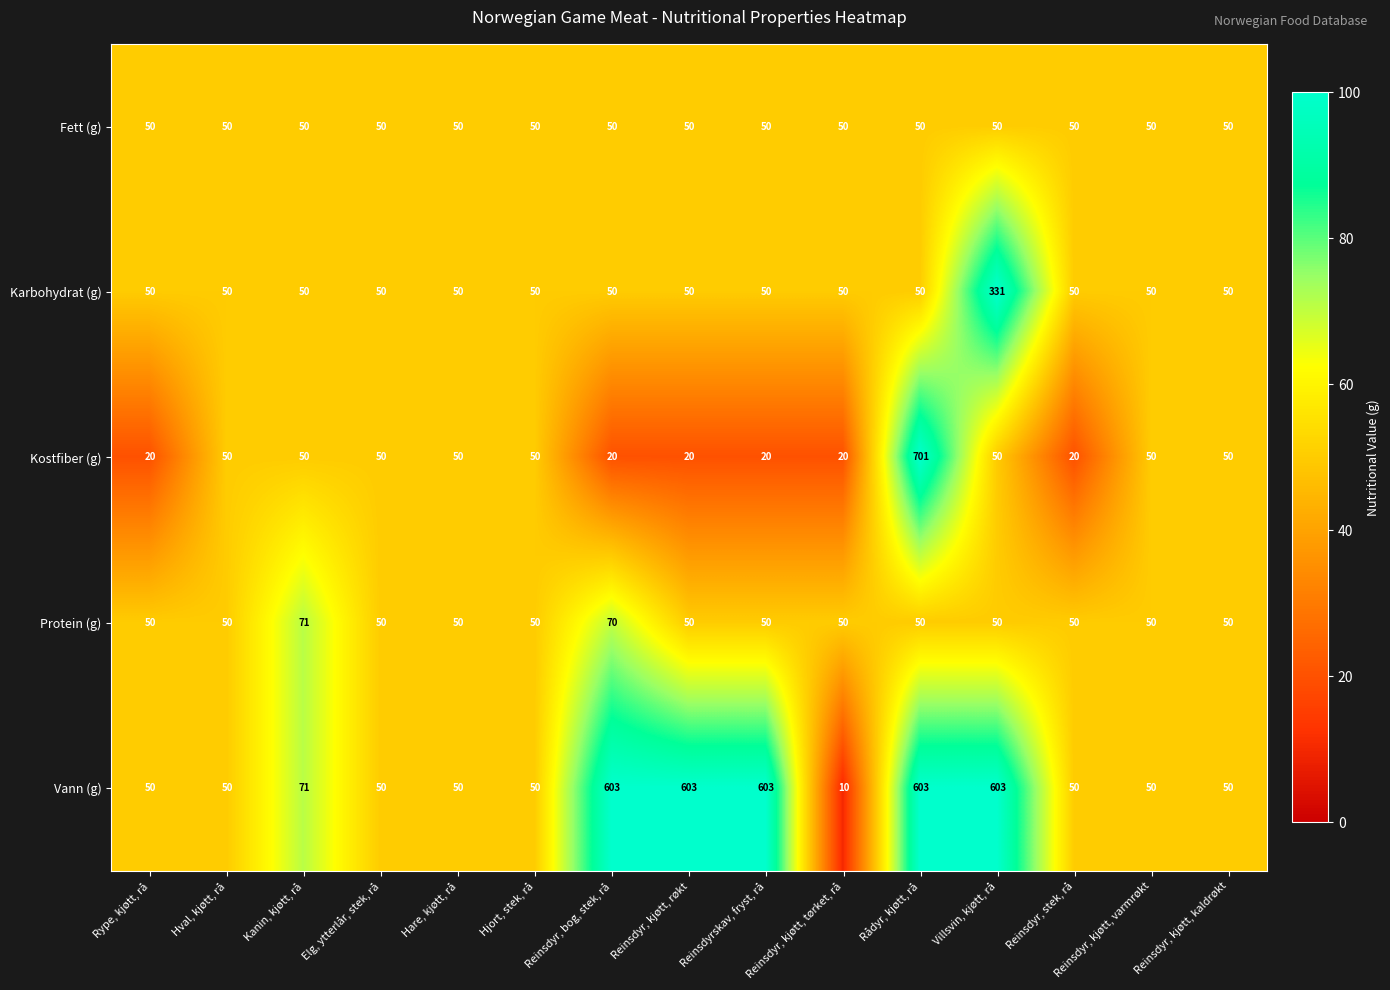

True or false: Kostfiber (g) has a value of 32 at Reinsdyrskav, fryst, rå.

False